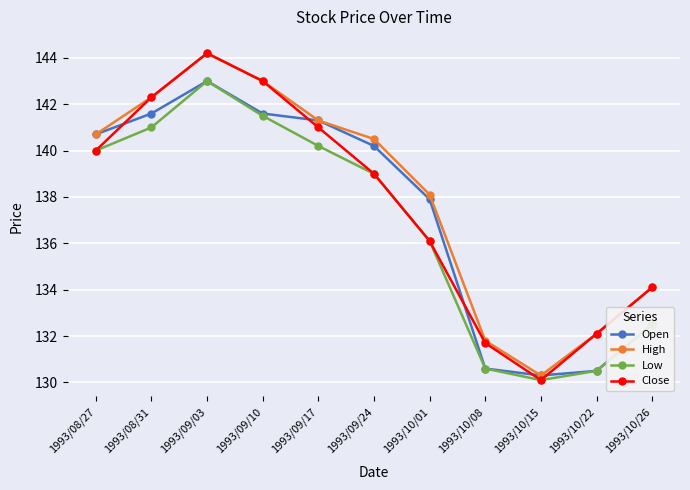

Where is Low nearest to the value 136?

1993/10/01